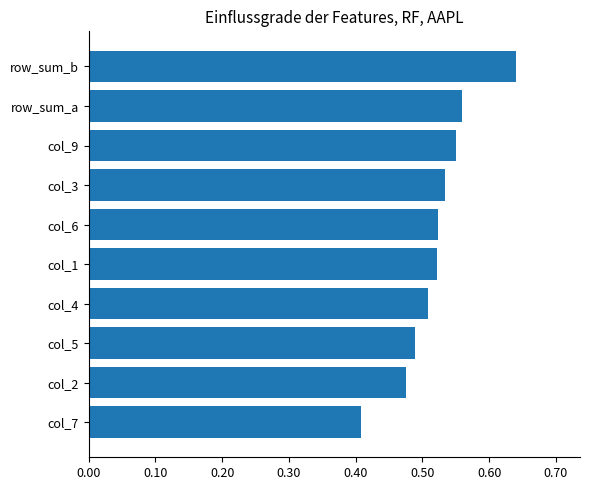

True or false: the data shows 0.7 at col_7.

False